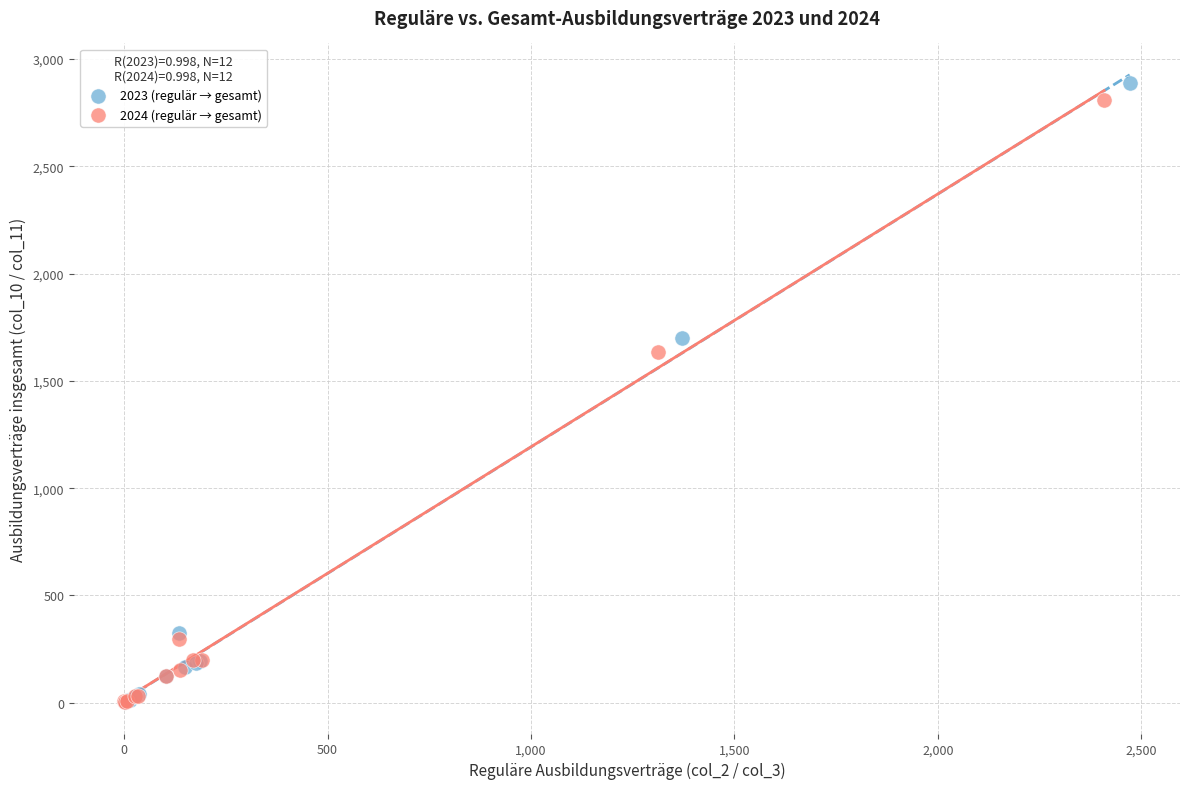

Which series has the widest spread of Y values?

2023 (regulär → gesamt)